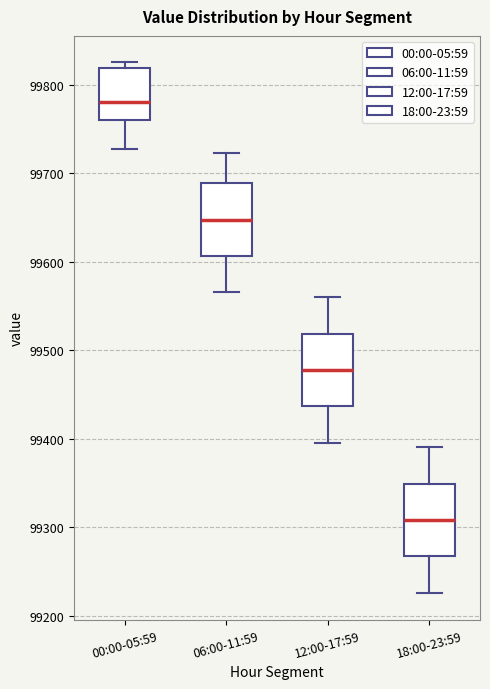

Reading left to right, transcribe this box plot: for each box, give where its median line is, the range the box spans, and where its two whiskers end, as read against the y-axis. The values are not printed on the chart, so give them approximately, as read against the axis.

00:00-05:59: median 99780, box 99760 to 99820, whiskers 99730 to 99830
06:00-11:59: median 99650, box 99610 to 99690, whiskers 99570 to 99720
12:00-17:59: median 99480, box 99440 to 99520, whiskers 99400 to 99560
18:00-23:59: median 99310, box 99270 to 99350, whiskers 99230 to 99390